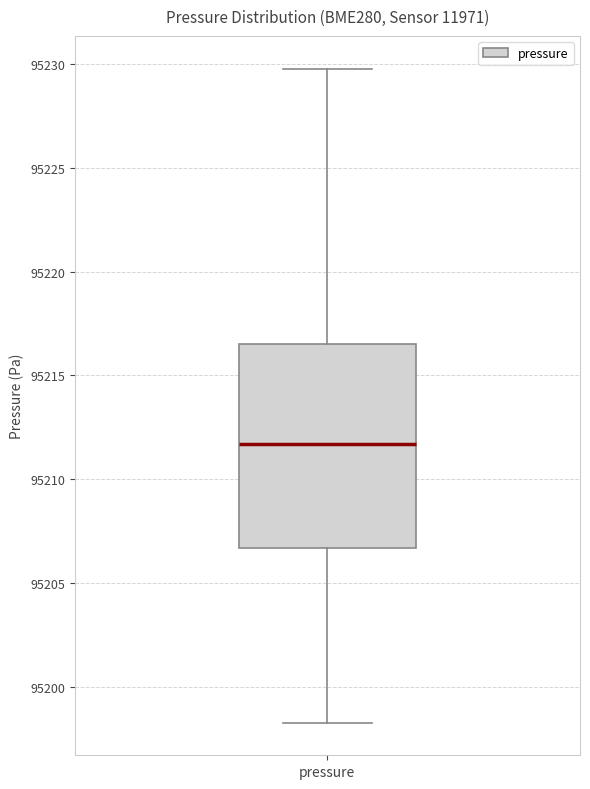

Where does the upper whisker of the box for pressure end on the y-axis? The values are not printed on the chart, so give them approximately, as read against the axis.

95230.0